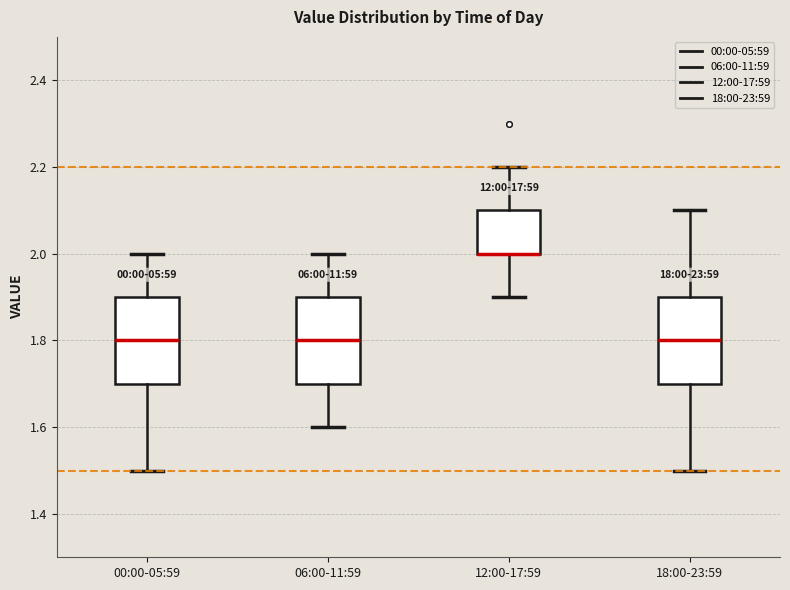

Where does the lower whisker of the box for 06:00-11:59 end on the y-axis? The values are not printed on the chart, so give them approximately, as read against the axis.

1.6